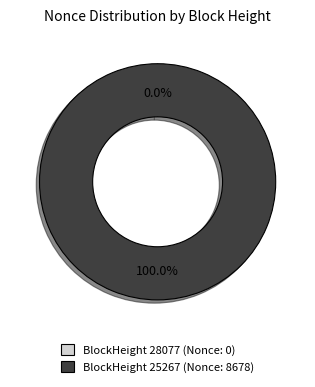

What is the total percentage of 25267 and 28077?

100.0%